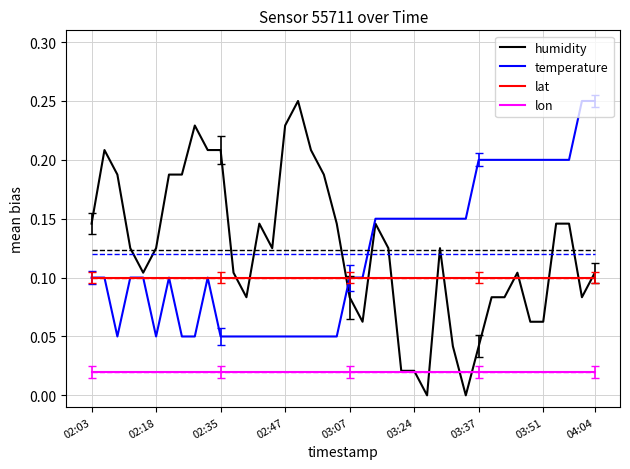

At how many categories does at least one series exceed 0?

40